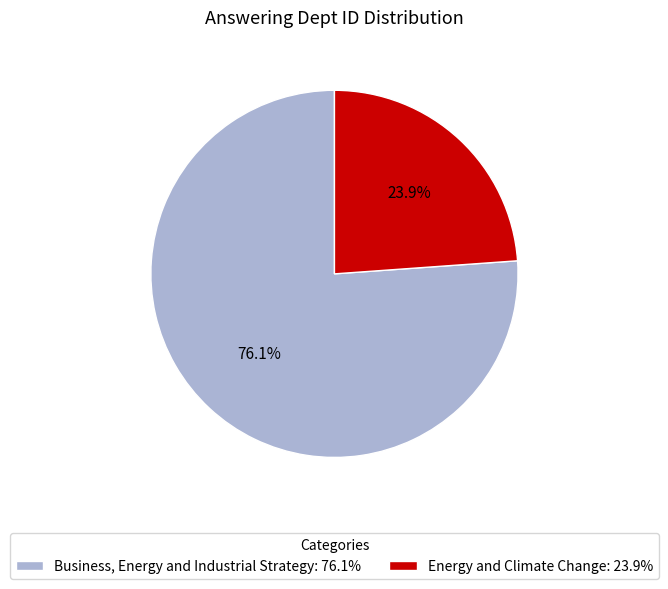

Which category has the smallest portion of the pie?

Energy and Climate Change